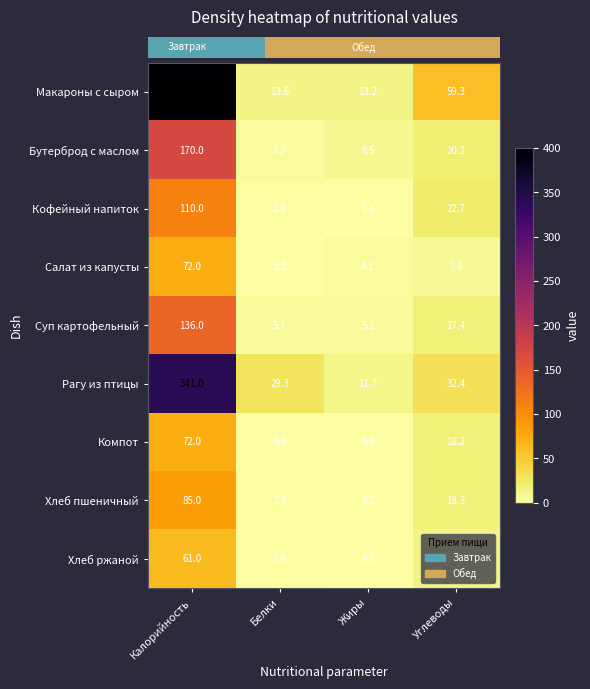

At which label does Рагу из птицы first exceed 32?

Калорийность